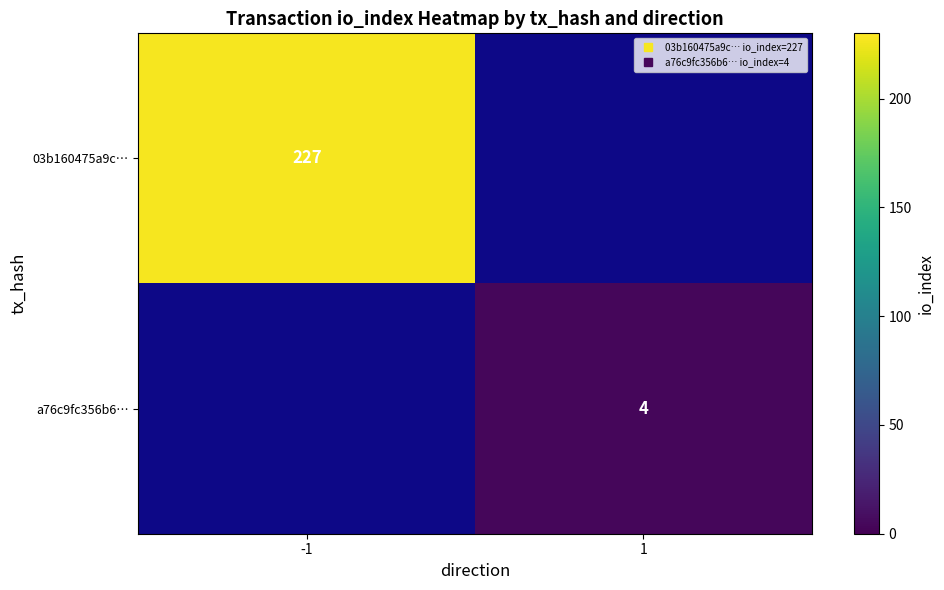

What is the minimum value shown in the chart?

4.0